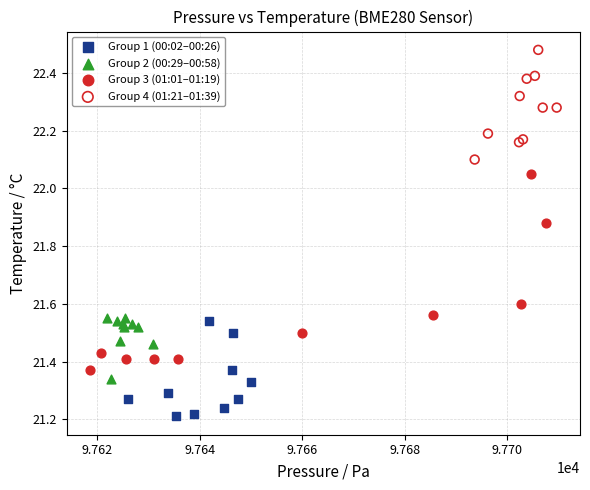

Which series has the widest spread of Y values?

Group 3 (01:01–01:19)